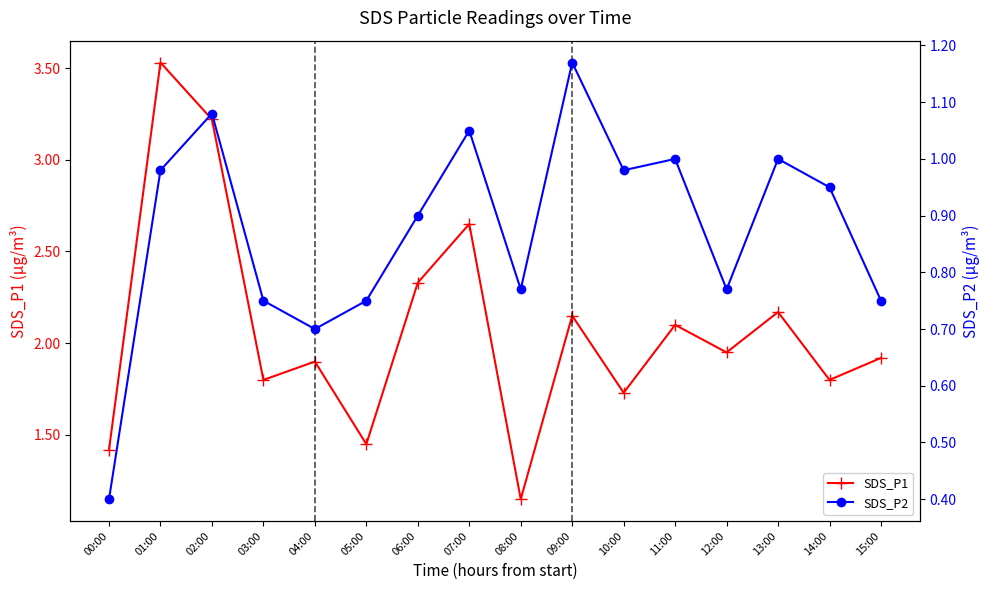

What is the label of the 5th point from the left?

04:00